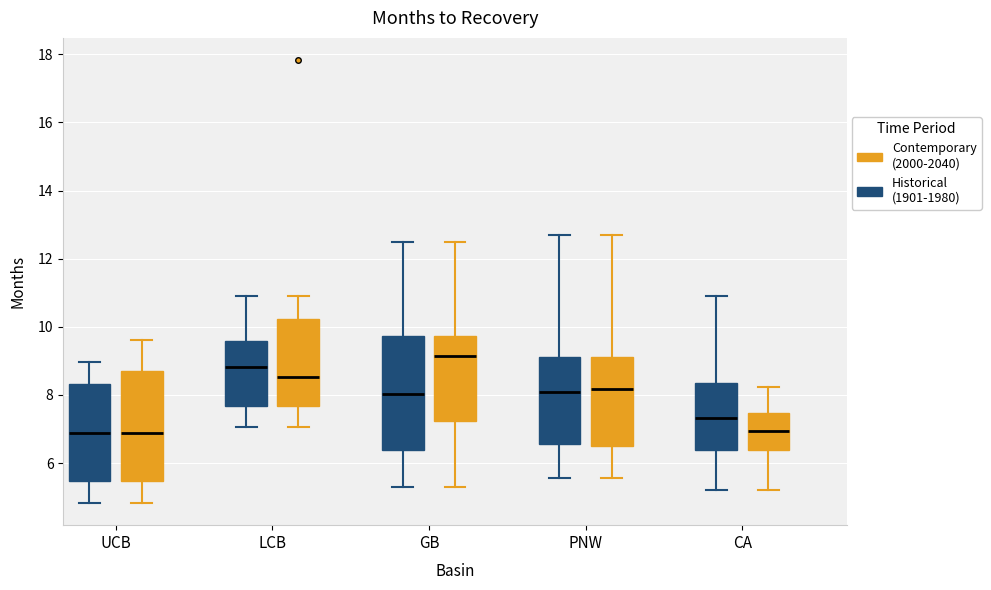

Which box's median line is the highest?

GB (Contemporary (2000-2040))